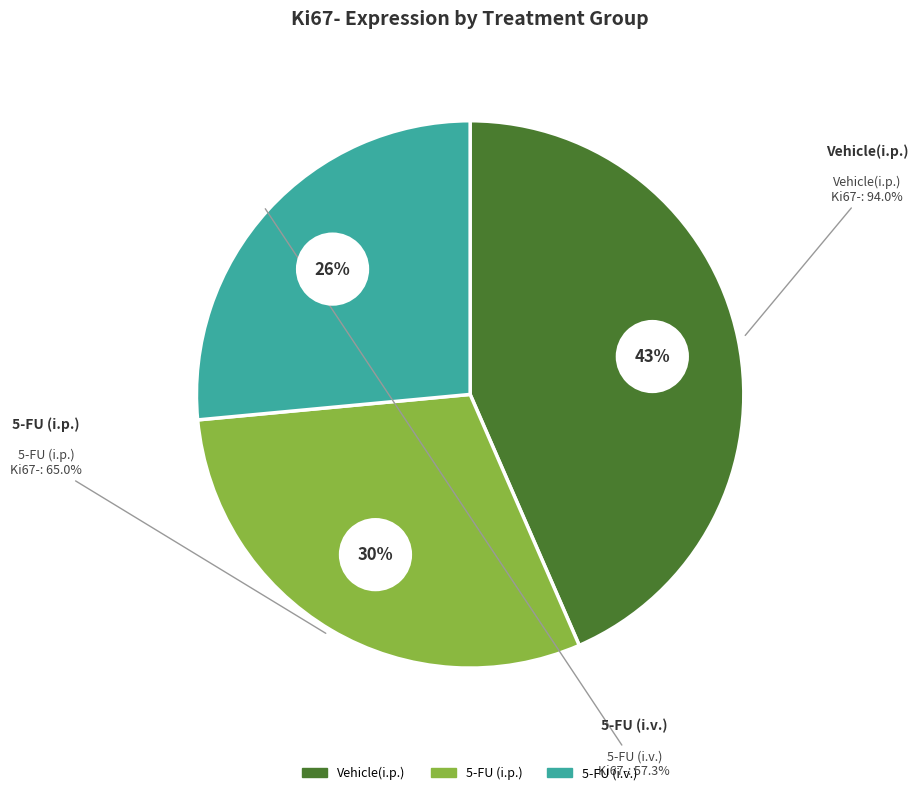

What percentage do Vehicle(i.p.) and 5-FU (i.v.) together represent?

70.0%